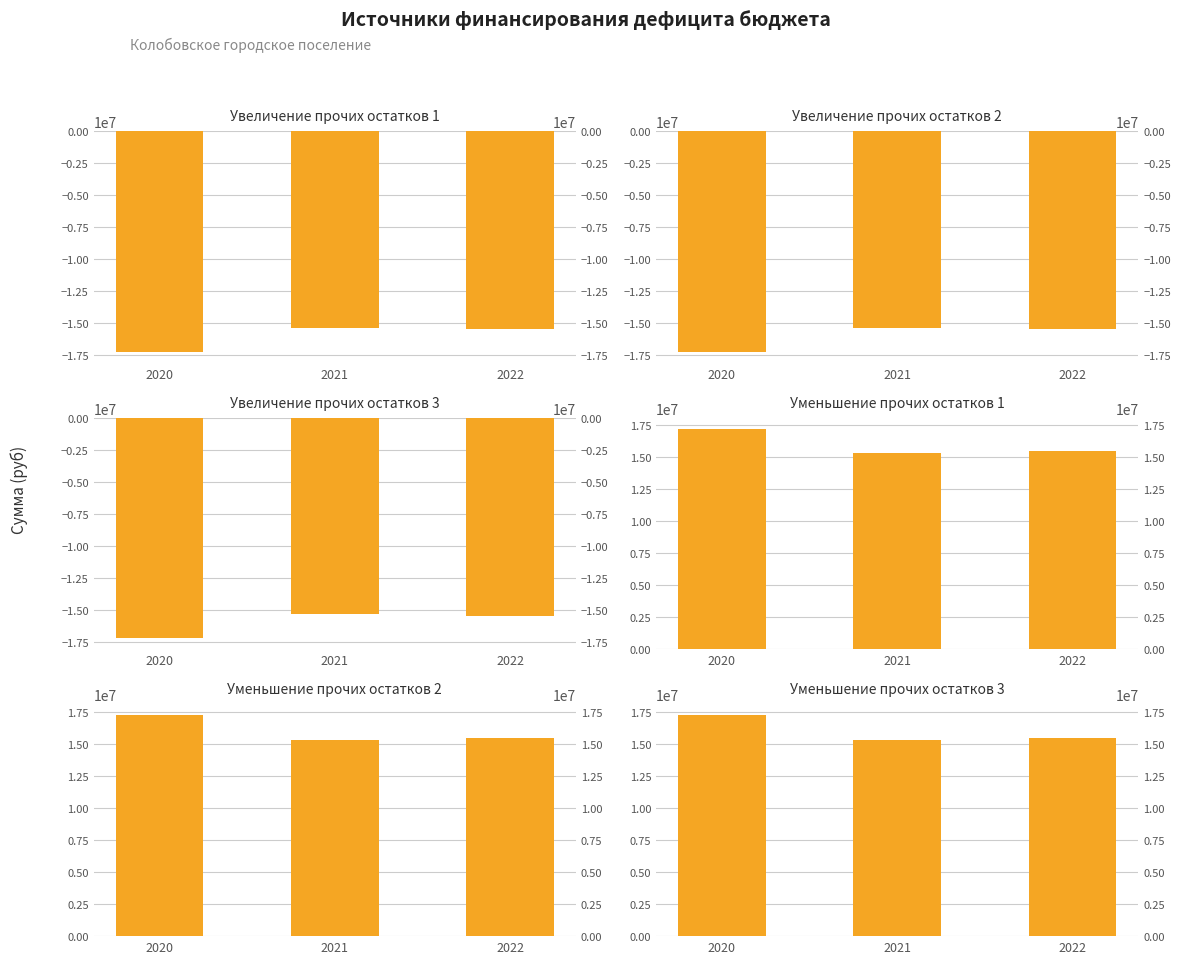

The Увеличение прочих остатков 2 series shows -3886974.8 at 2022. True or false?

False